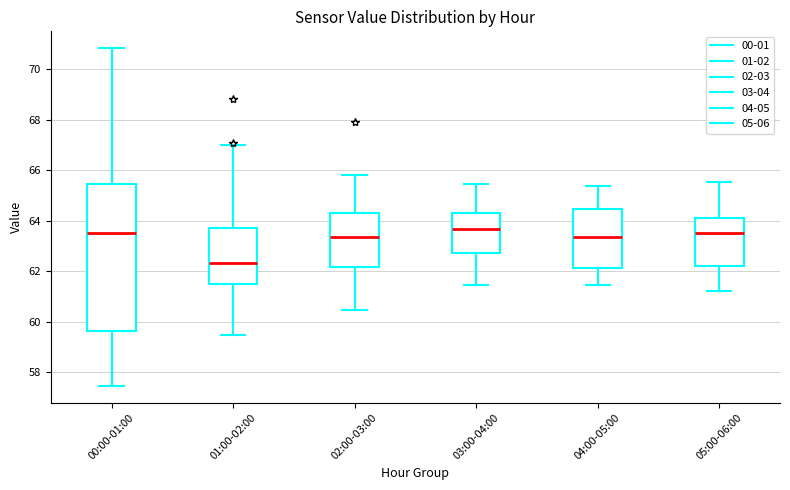

Where does the lower whisker of the box for 01:00-02:00 end on the y-axis? The values are not printed on the chart, so give them approximately, as read against the axis.

59.6